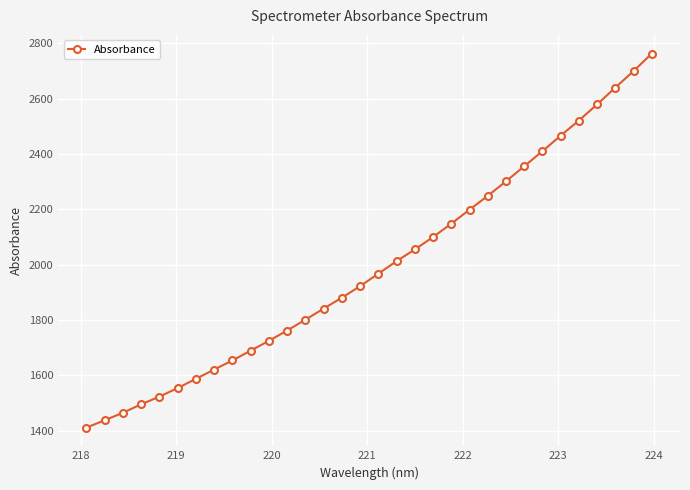

What is the difference between the maximum and minimum values?

1351.3